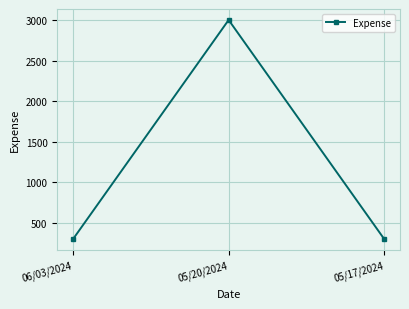

What is the value of the 1st point from the left?

300